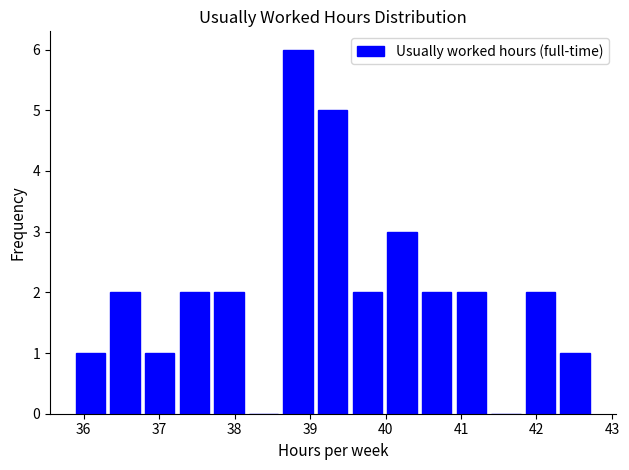

Reading left to right, list every bar in this chart as the range it spans on the x-axis followed by its height. Neither the bar edges nor the heights are printed on the chart, so give them approximately, as read against the axes.

35.9 to 36.3: 1
36.3 to 36.8: 2
36.8 to 37.2: 1
37.2 to 37.7: 2
37.7 to 38.2: 2
38.2 to 38.6: 0
38.6 to 39.1: 6
39.1 to 39.5: 5
39.5 to 40.0: 2
40.0 to 40.4: 3
40.4 to 40.9: 2
40.9 to 41.4: 2
41.4 to 41.8: 0
41.8 to 42.3: 2
42.3 to 42.7: 1